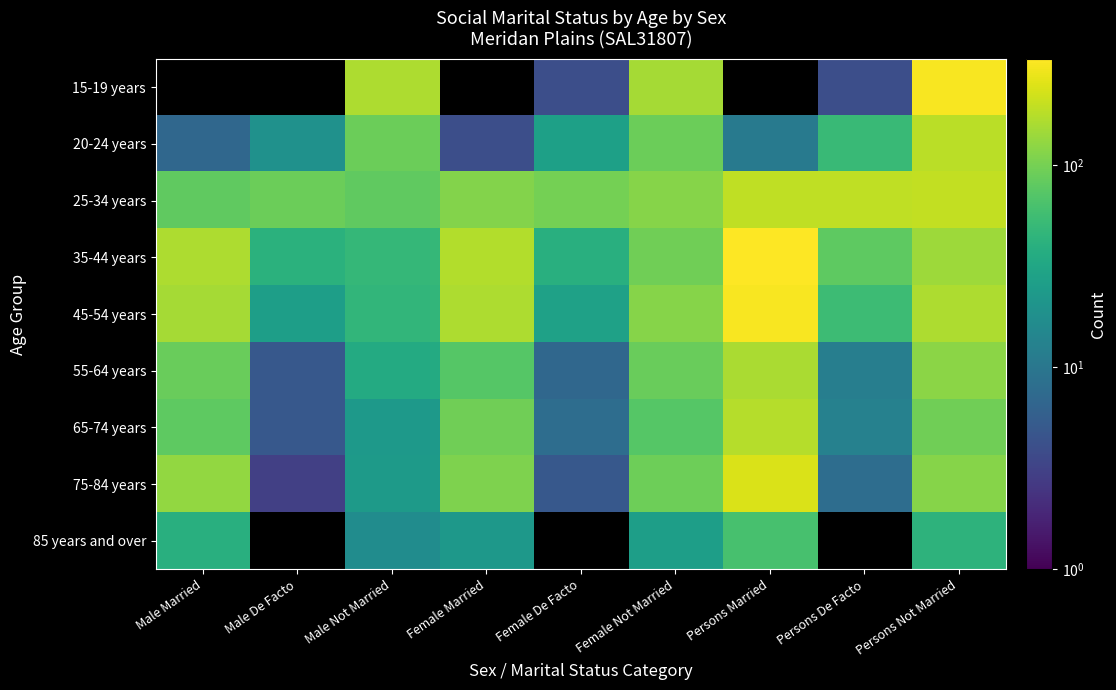

What is the lowest value of the 75-84 years series?

3.0